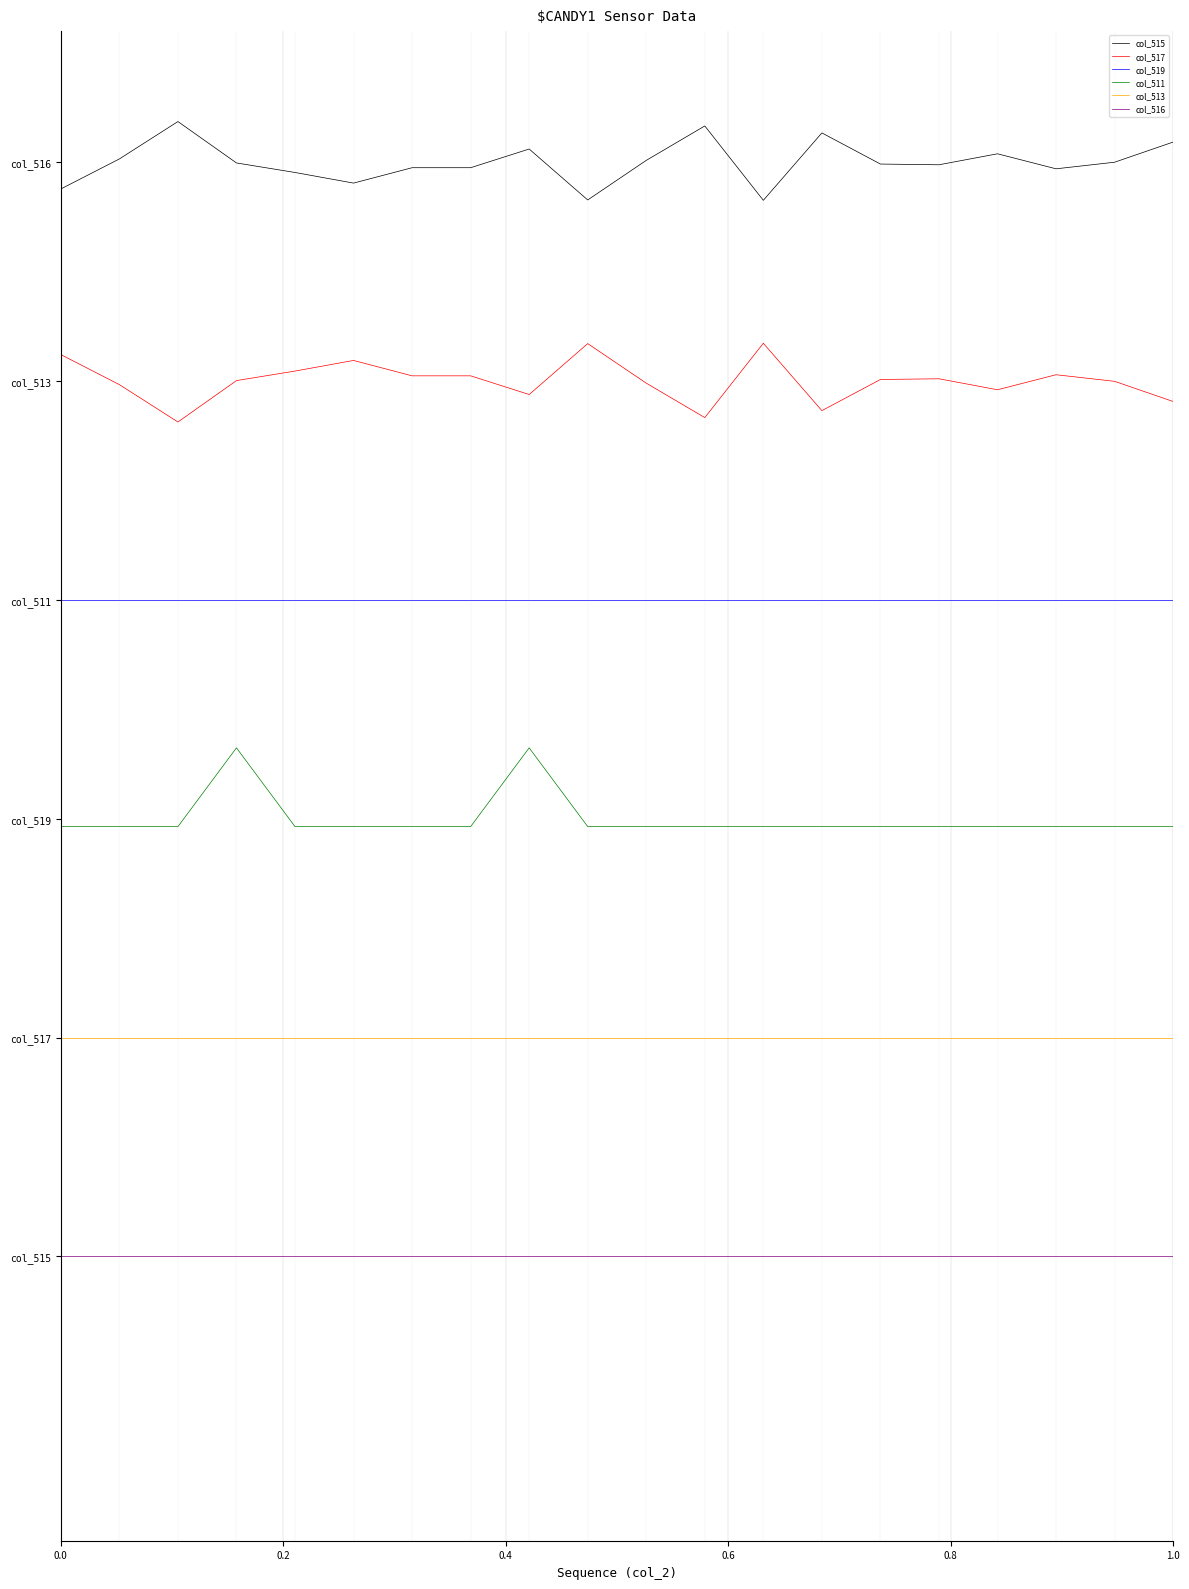

Is this an area chart (filled region under the line)?

No